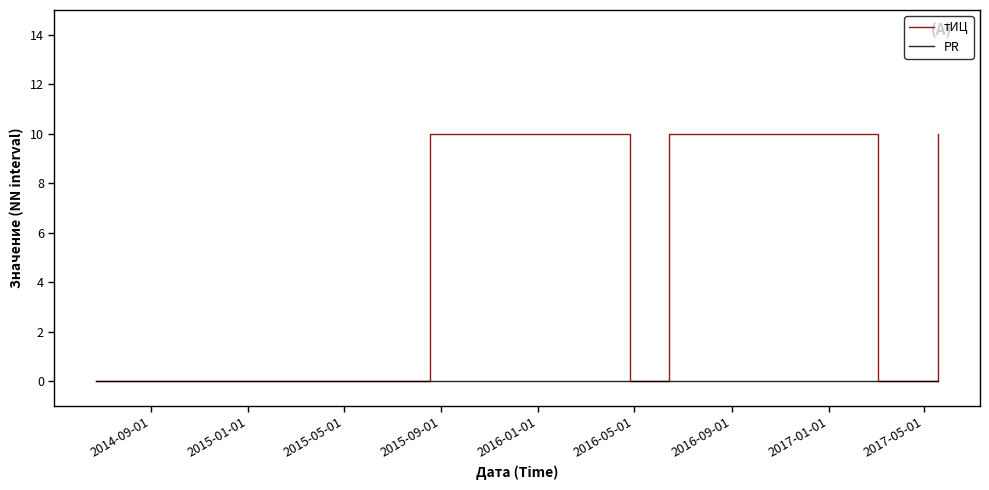

At how many categories does at least one series exceed 7?

3